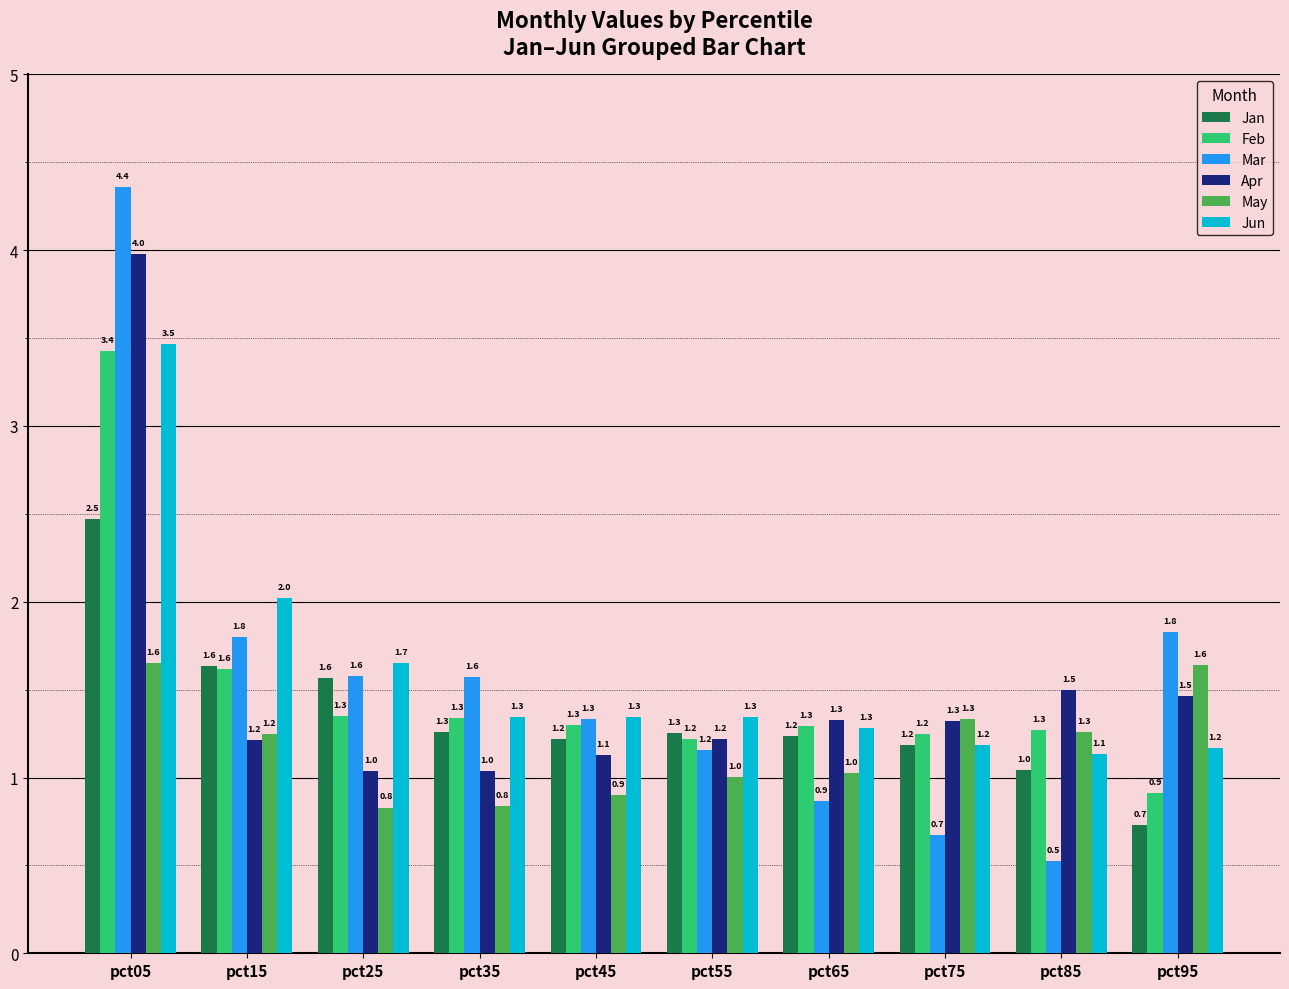

Rank the series by their maximum value, from lowest to highest.

May, Jan, Feb, Jun, Apr, Mar